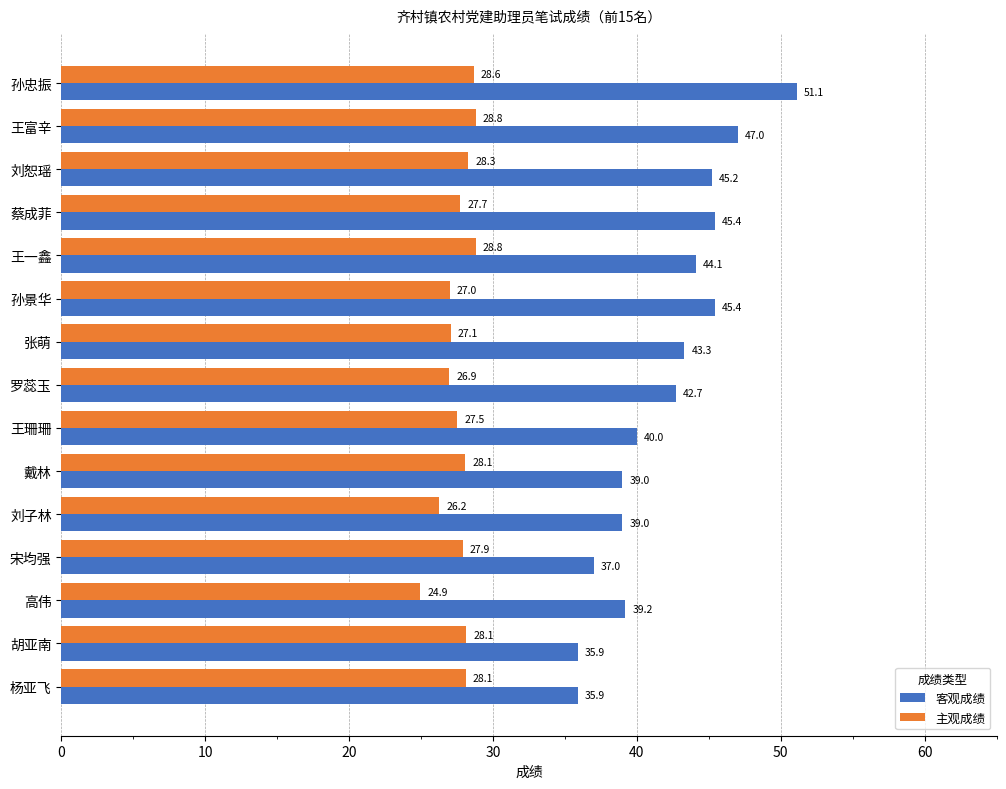

Which series has the widest spread of values?

客观成绩